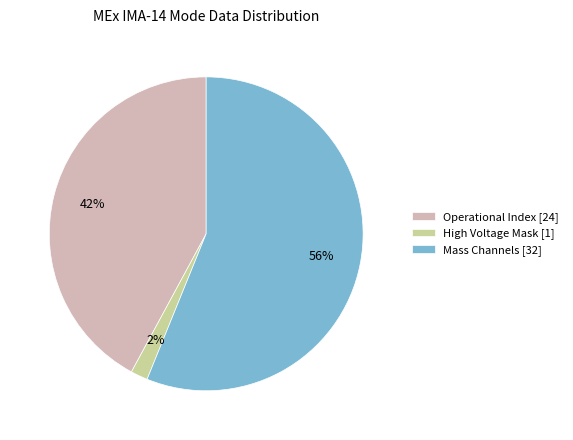

To the nearest percent, what is the average slice percentage?

33%